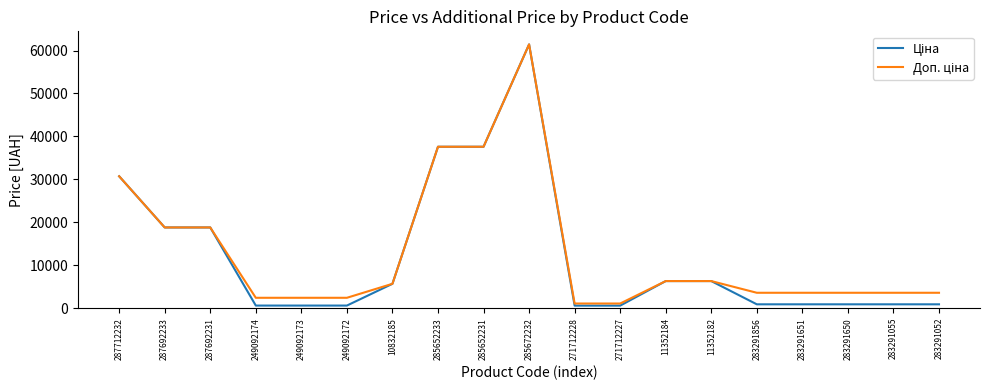

Which category has the highest value across all series?

285672232